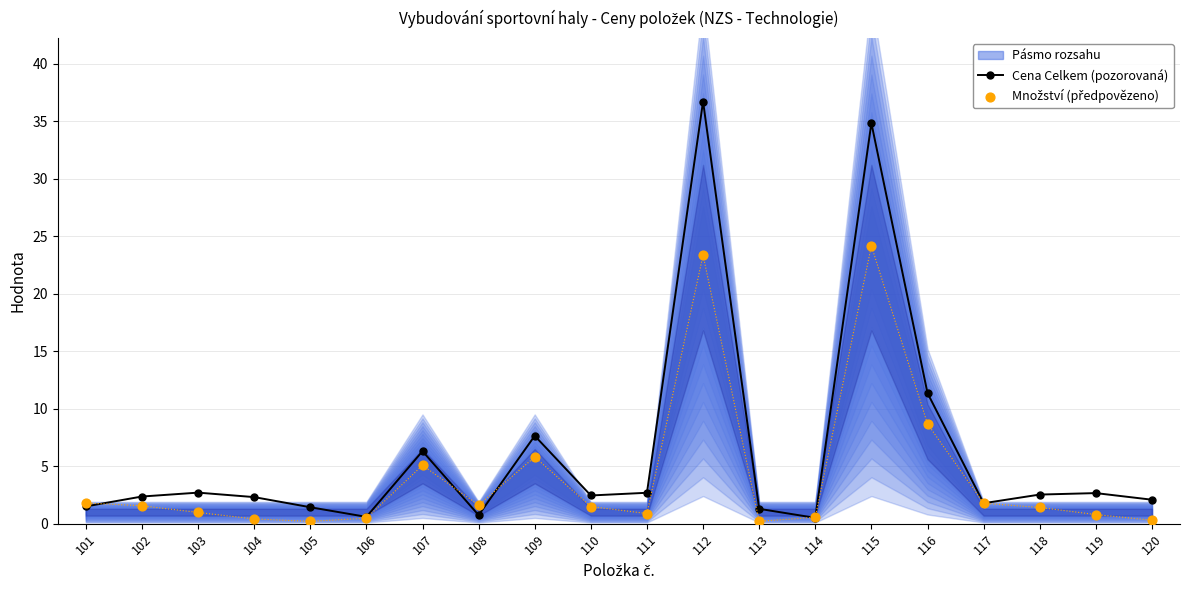

At which category is the sum across all series the highest?

112